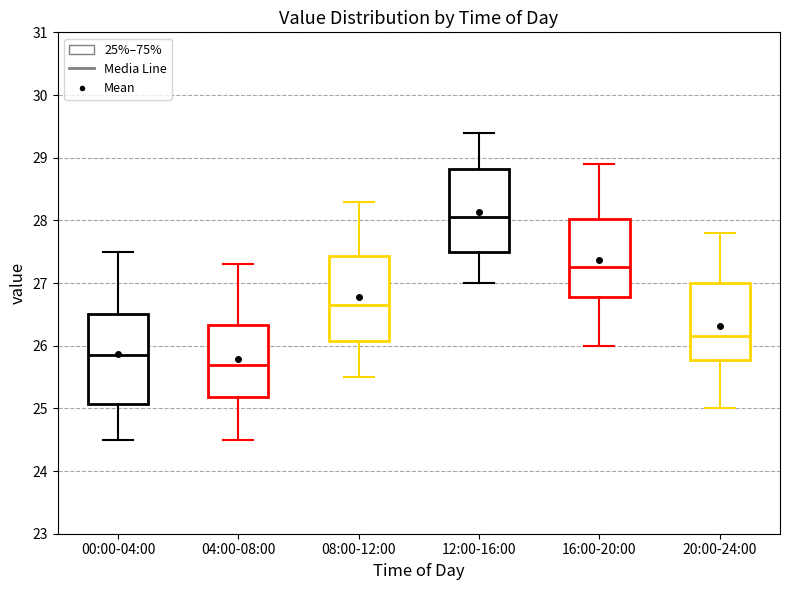

Reading left to right, read every box against the y-axis: the position of its median line, the range the box covers, and the ends of its whiskers. The values are not printed on the chart, so give them approximately, as read against the axis.

00:00-04:00: median 25.9, box 25.1 to 26.5, whiskers 24.5 to 27.5
04:00-08:00: median 25.7, box 25.2 to 26.3, whiskers 24.5 to 27.3
08:00-12:00: median 26.7, box 26.1 to 27.4, whiskers 25.5 to 28.3
12:00-16:00: median 28.1, box 27.5 to 28.8, whiskers 27.0 to 29.4
16:00-20:00: median 27.3, box 26.8 to 28.0, whiskers 26.0 to 28.9
20:00-24:00: median 26.2, box 25.8 to 27.0, whiskers 25.0 to 27.8